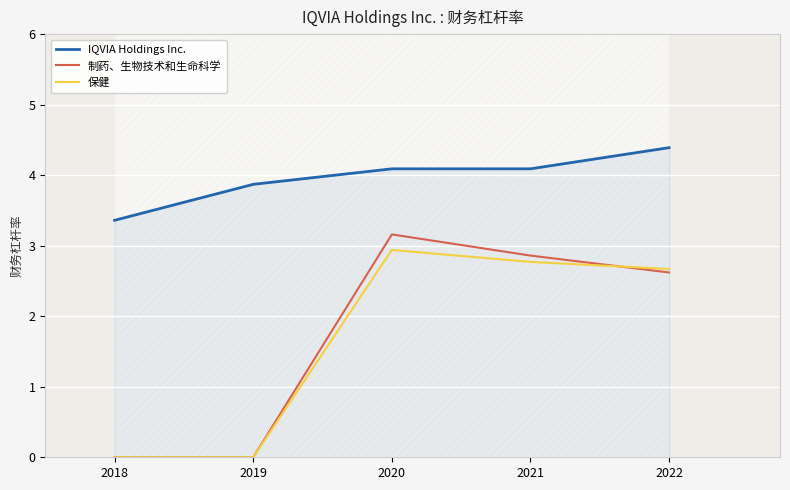

What is the sum of all 制药、生物技术和生命科学 values?

8.6